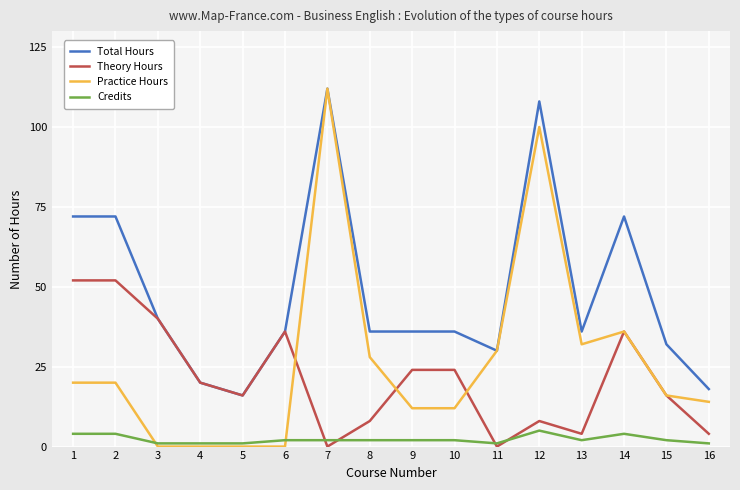

What is the maximum value for Total Hours?

112